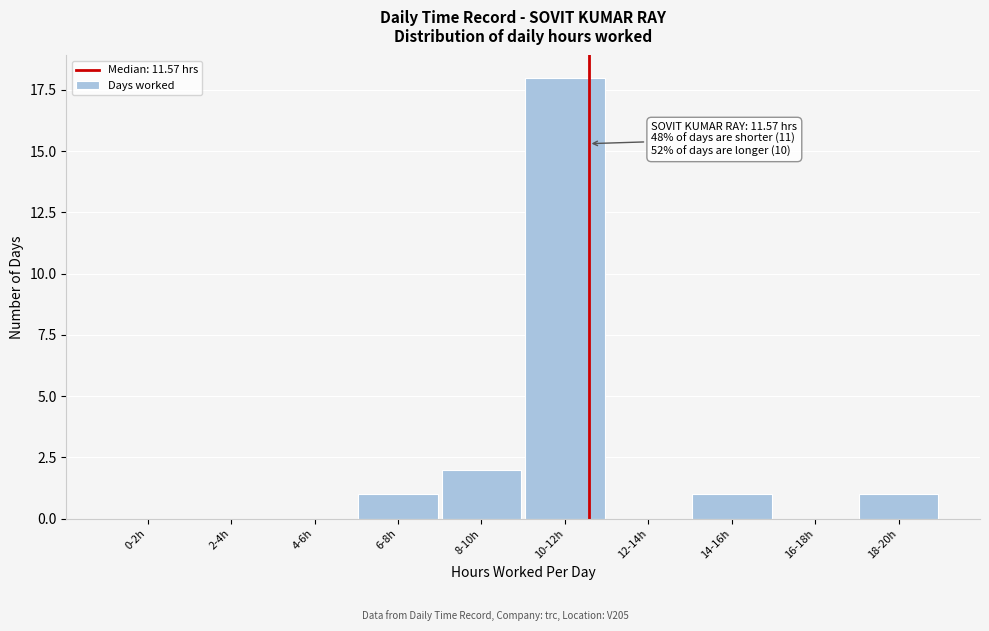

Reading left to right, transcribe all the data shown in this chart.

0-2h=0	2-4h=0	4-6h=0	6-8h=1	8-10h=2	10-12h=18	12-14h=0	14-16h=1	16-18h=0	18-20h=1